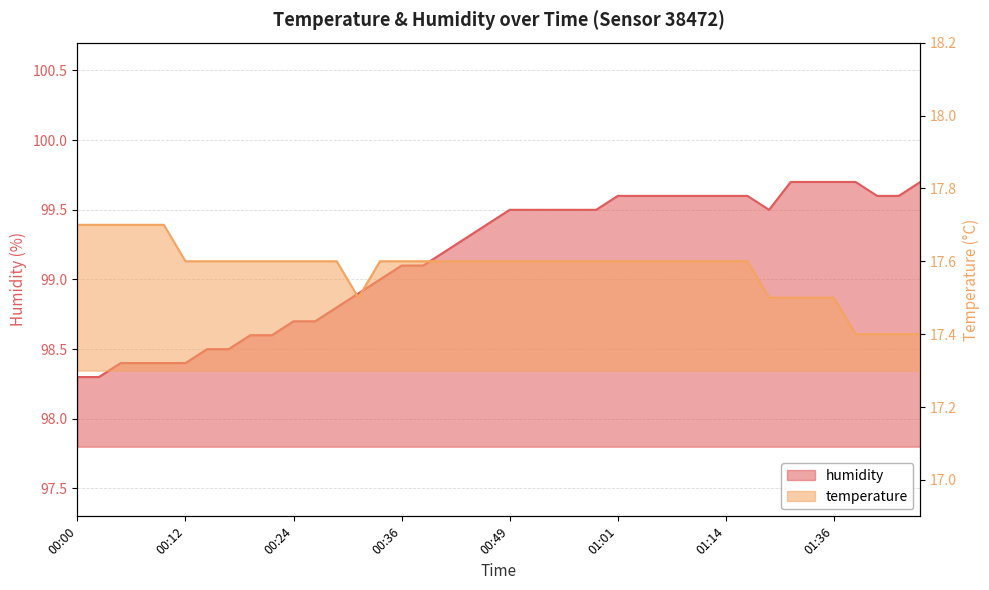

What is the greatest value displayed?

99.7